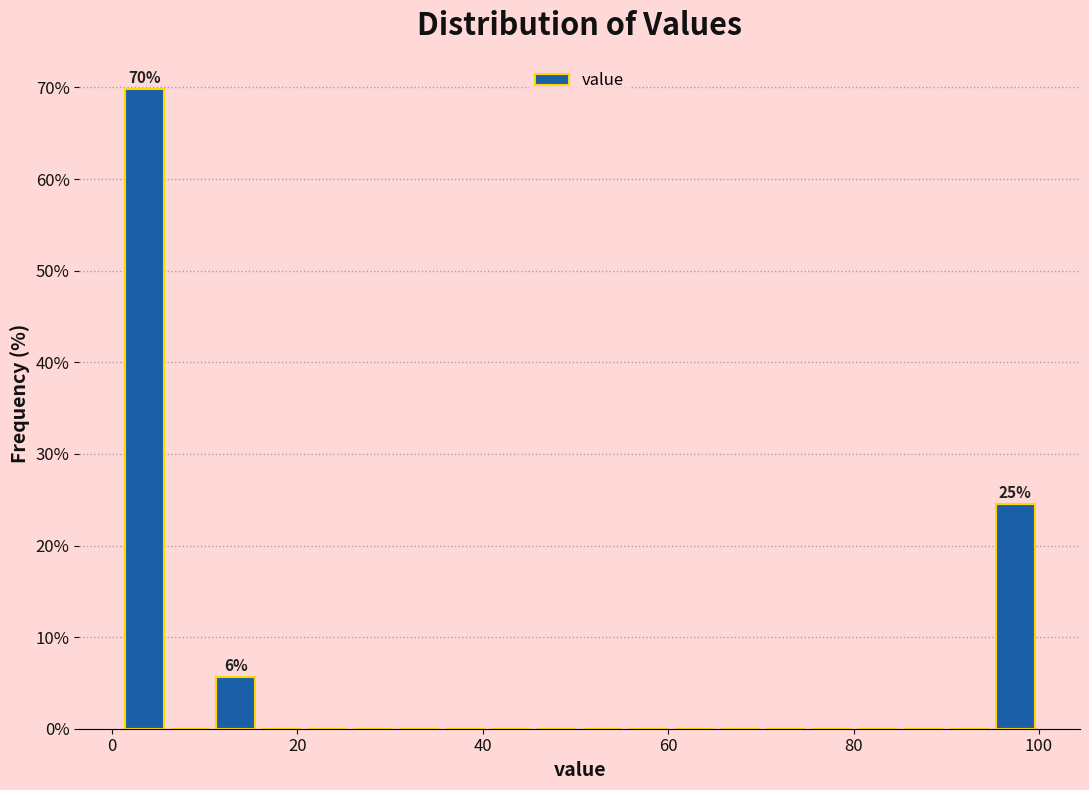

Read against the x-axis, roughly where is the centre of the tallest bar?

4